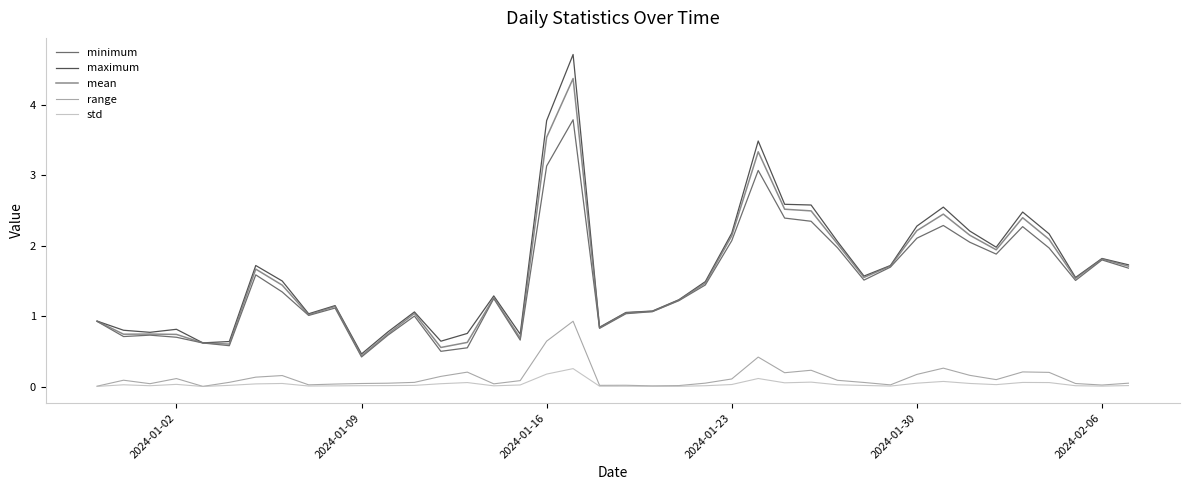

What is the maximum value for std?

0.3